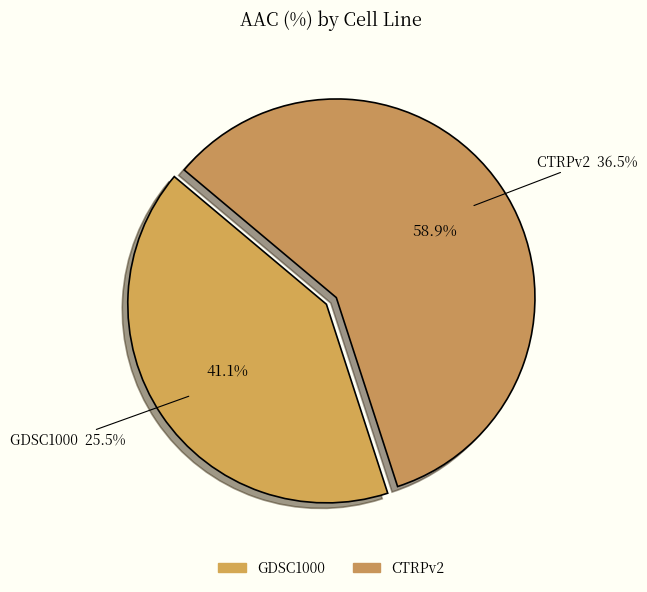

Count the number of slices in the pie.

2